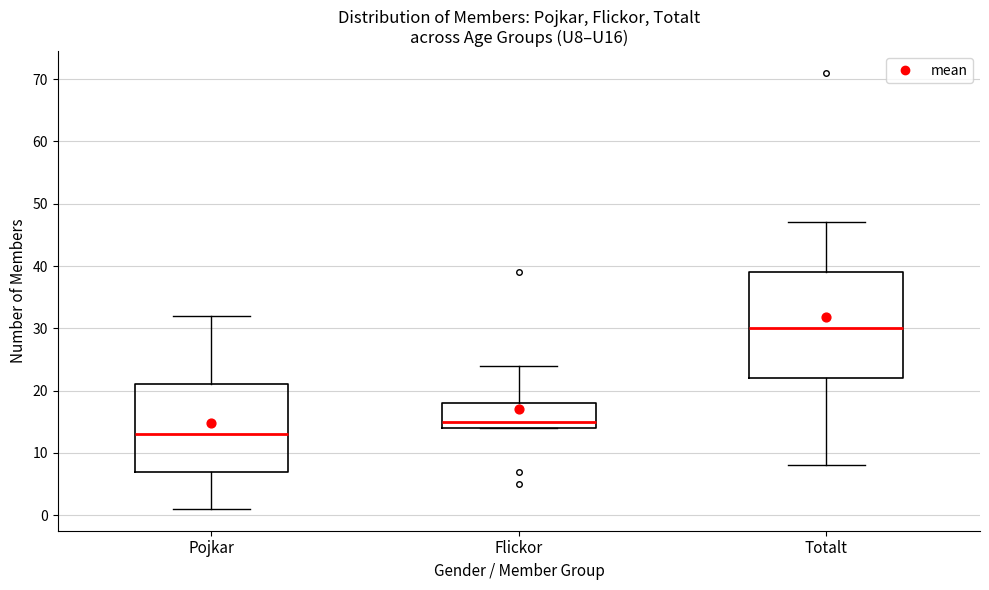

Reading left to right, transcribe this box plot: for each box, give where its median line is, the range the box spans, and where its two whiskers end, as read against the y-axis. The values are not printed on the chart, so give them approximately, as read against the axis.

Pojkar: median 13, box 7 to 21, whiskers 1 to 32
Flickor: median 15, box 14 to 18, whiskers 14 to 24
Totalt: median 30, box 22 to 39, whiskers 8 to 47